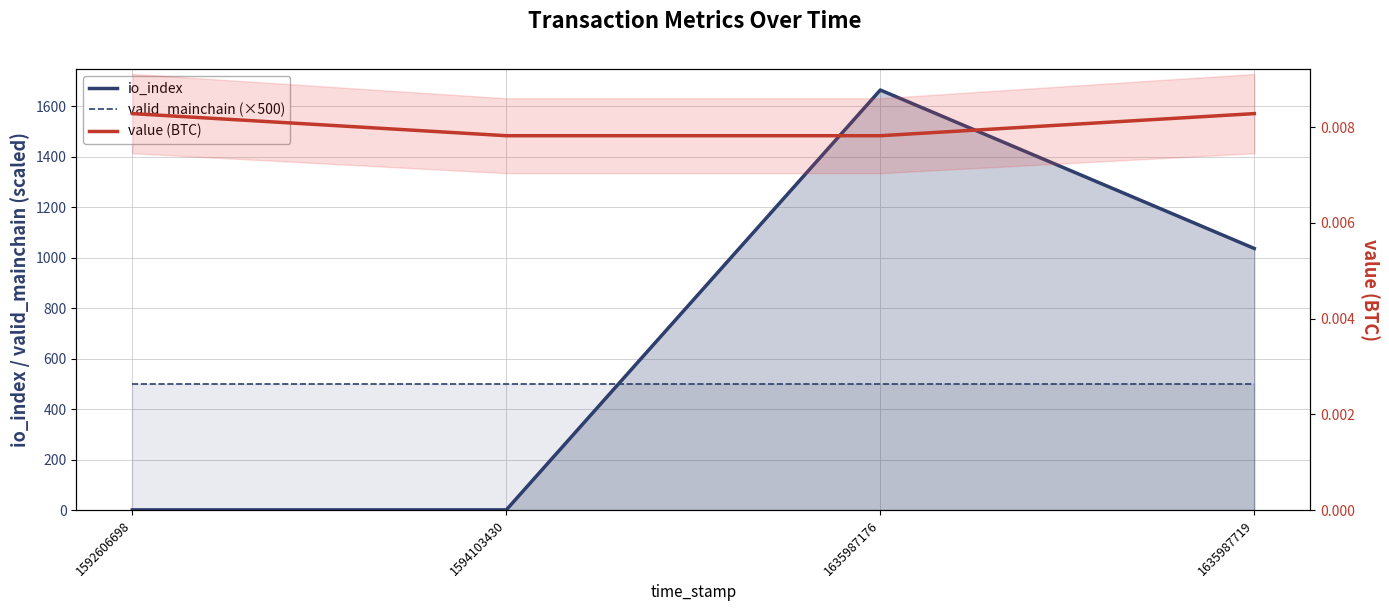

Does the chart display data point markers on the line(s)?

No